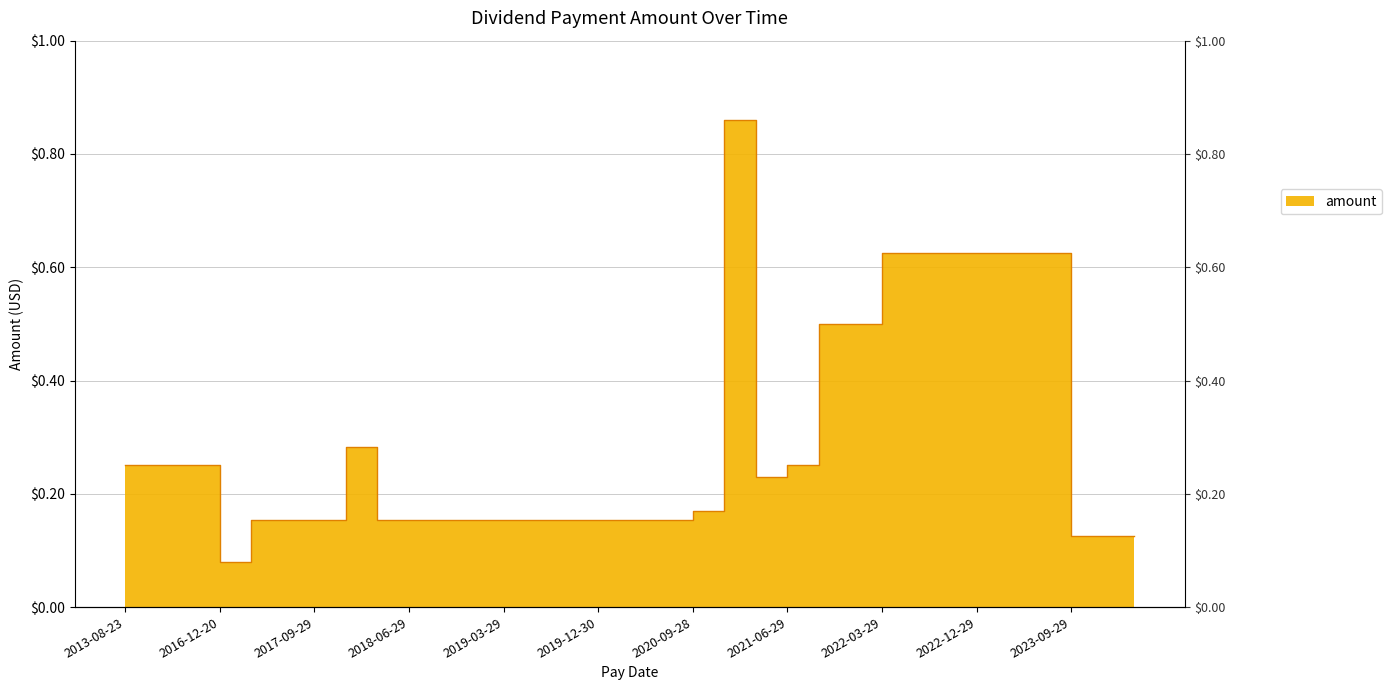

How many series are shown in this chart?

1